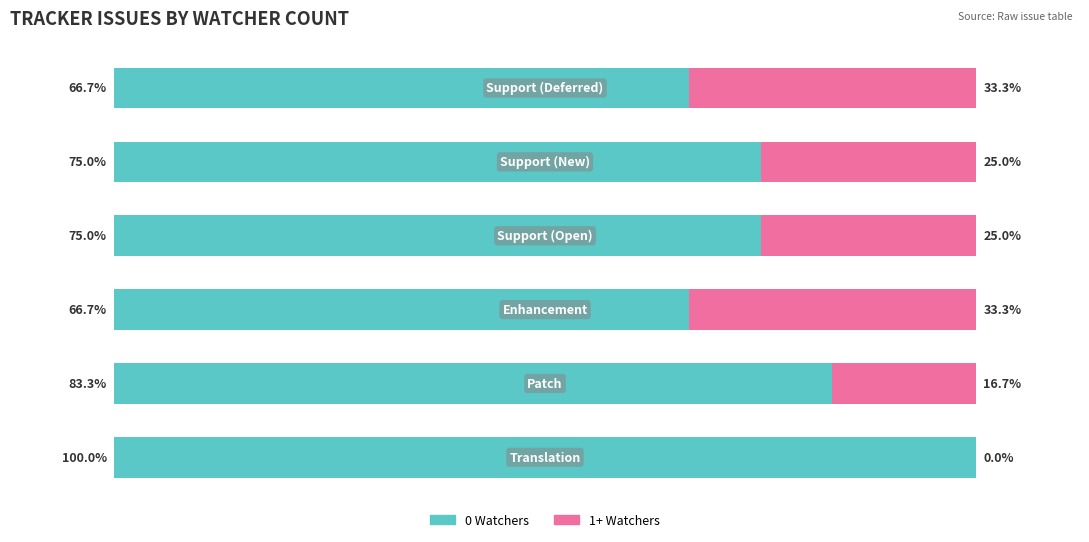

What are all the series names shown in the legend?

0 Watchers, 1+ Watchers